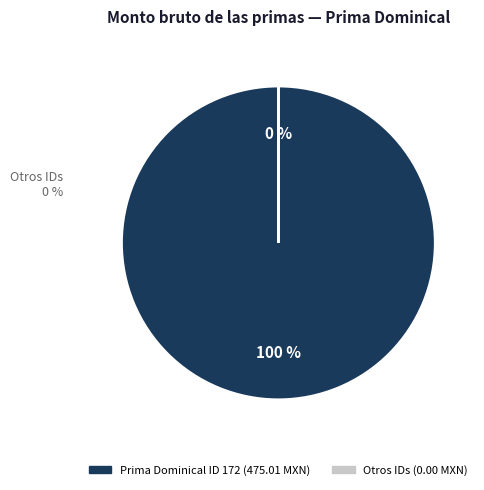

Which category has the biggest portion of the pie?

ID 172 (475.01)